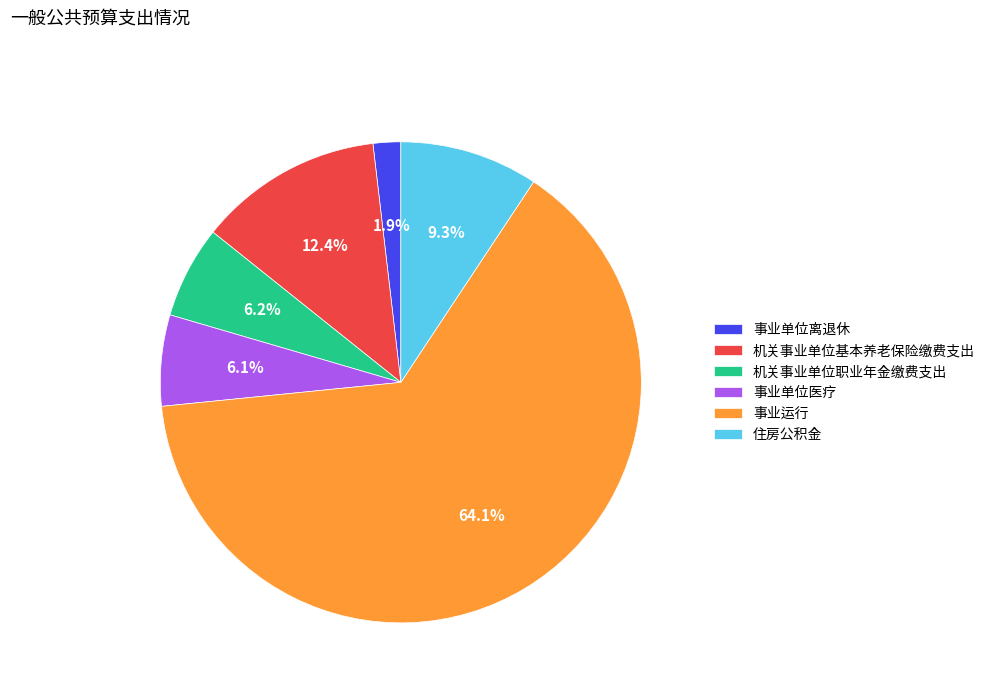

Is there a majority slice in this chart?

Yes